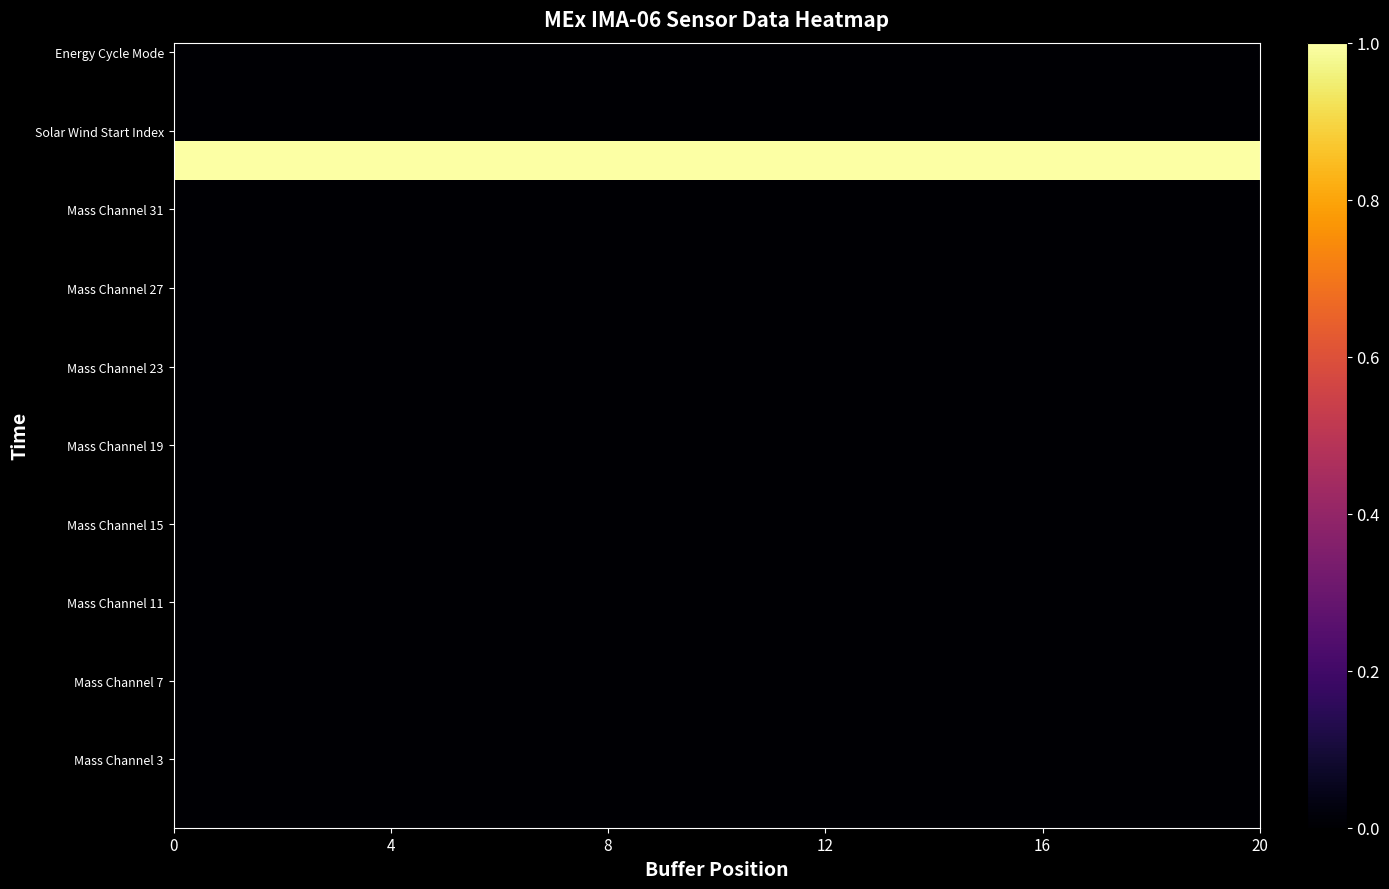

How many data points does each series have?

20